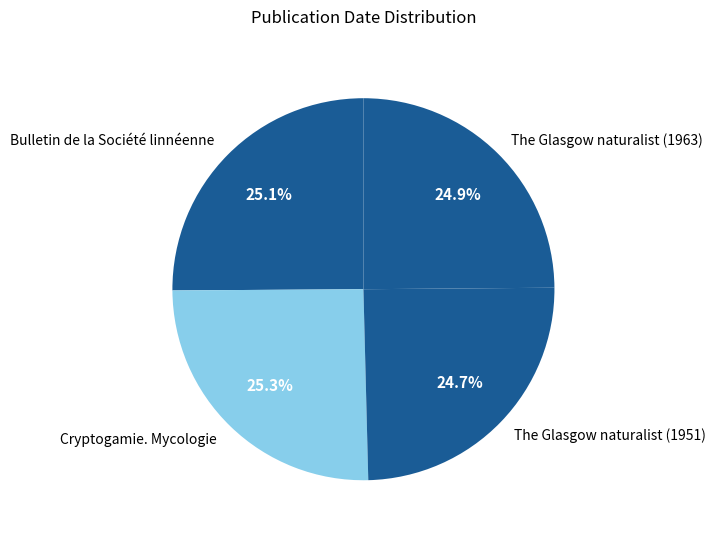

How much of the chart is everything except Bulletin de la Société linnéenne?

74.9%